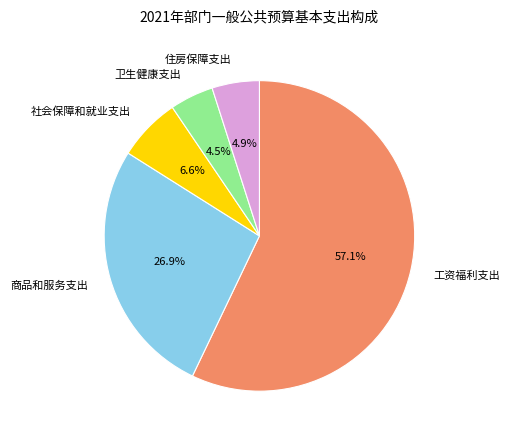

Is there a majority slice in this chart?

Yes